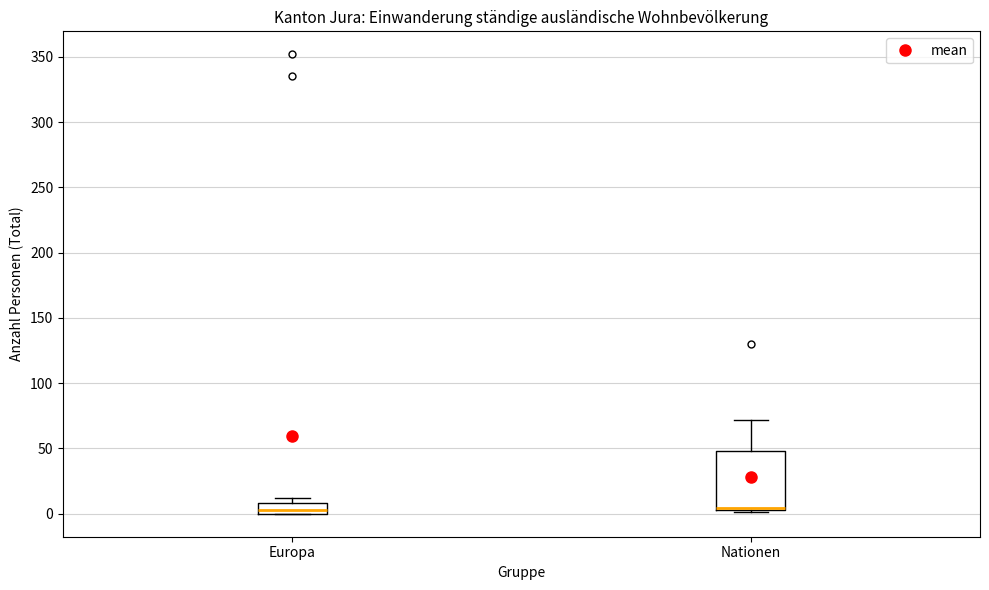

Reading left to right, read every box against the y-axis: the position of its median line, the range the box covers, and the ends of its whiskers. The values are not printed on the chart, so give them approximately, as read against the axis.

Europa: median 5, box 0 to 10, whiskers 0 to 10 (just above the box's upper edge)
Nationen: median 5 (drawn on the box's lower edge), box 5 to 50, whiskers 0 to 70